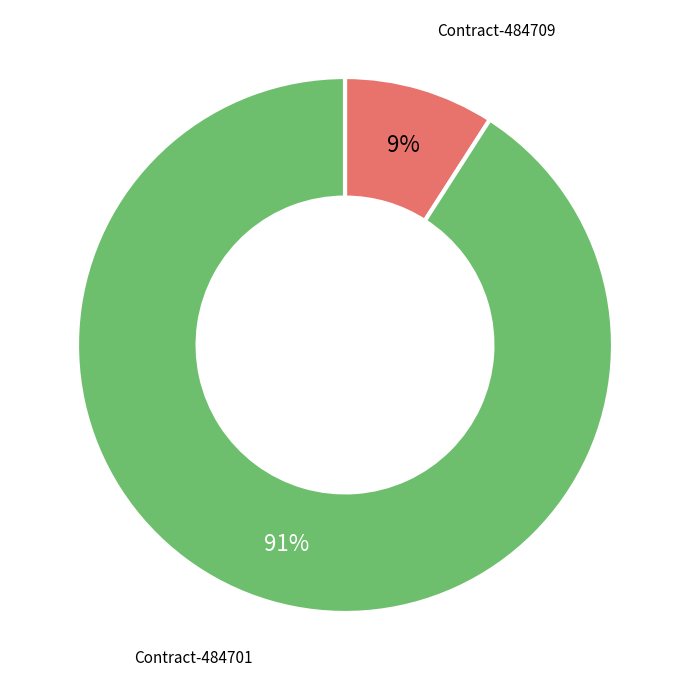

To the nearest percent, what portion does Contract-484709 represent?

9%